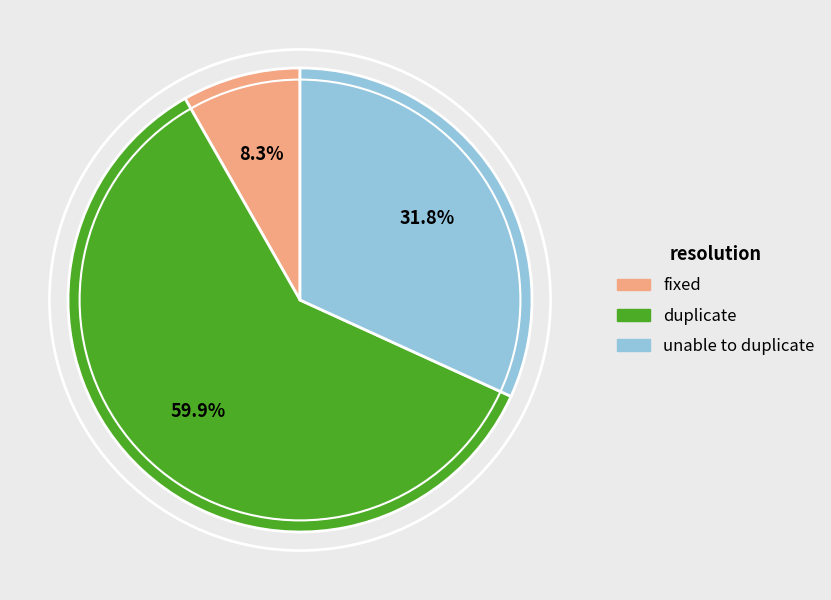

Which slice is the largest?

duplicate